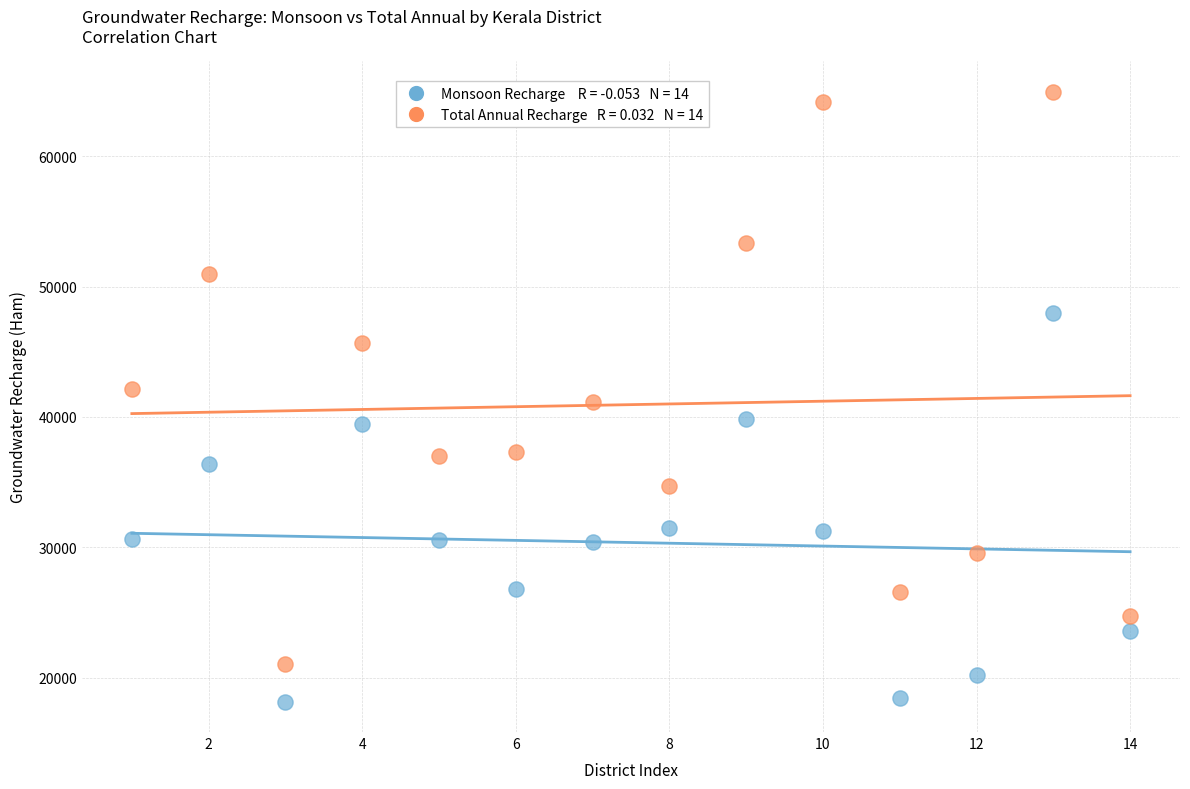

Across all data points, what is the range of Y values (max minus min)?

46803.1